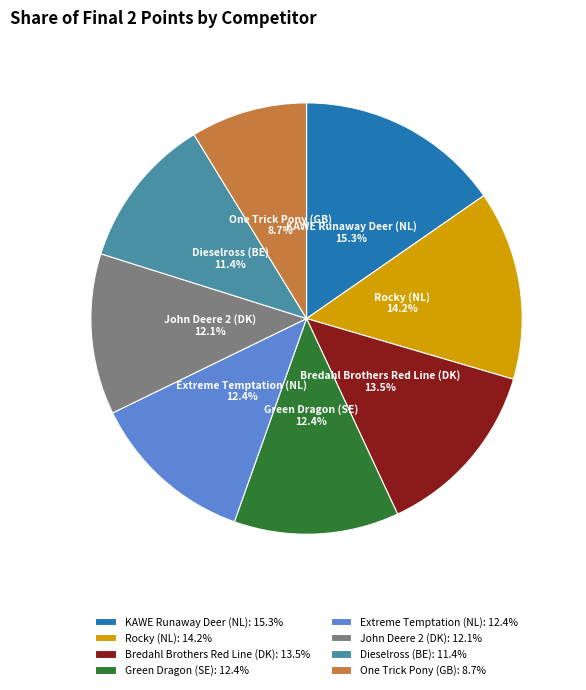

Do John Deere 2 (DK) and Extreme Temptation (NL) together represent more than half of the pie?

No